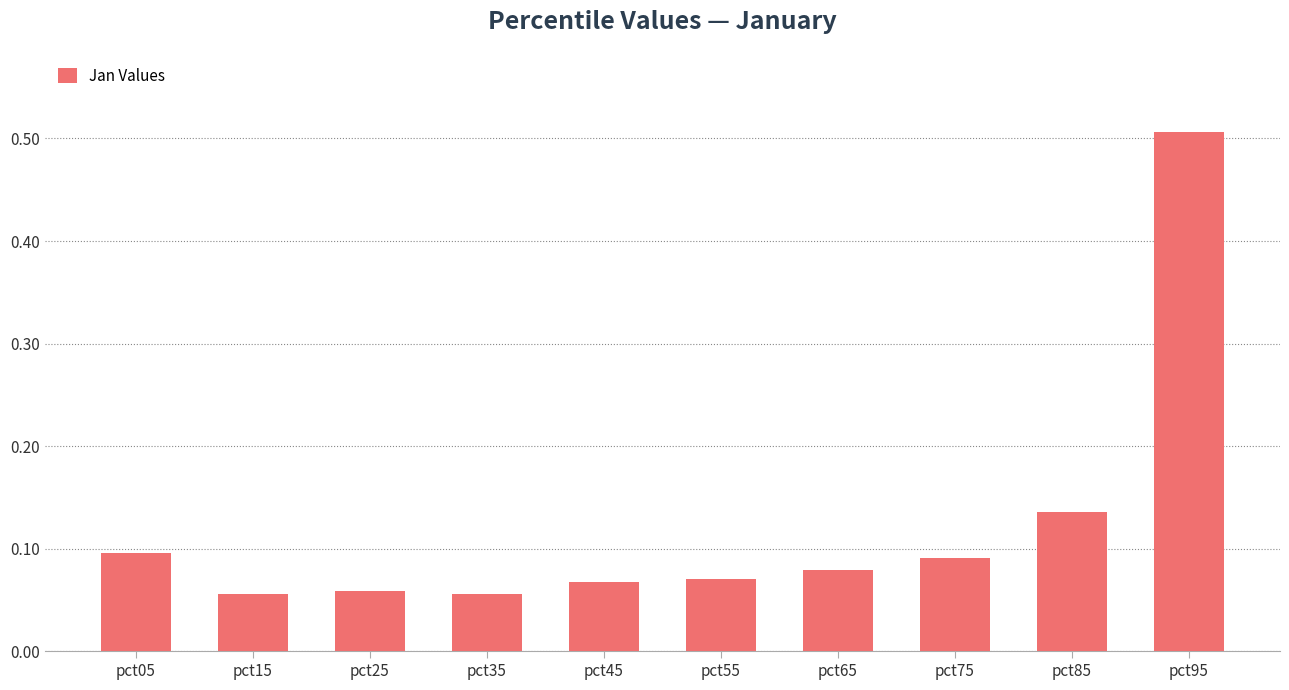

The chart shows a value of 0.1 at pct75. True or false?

True